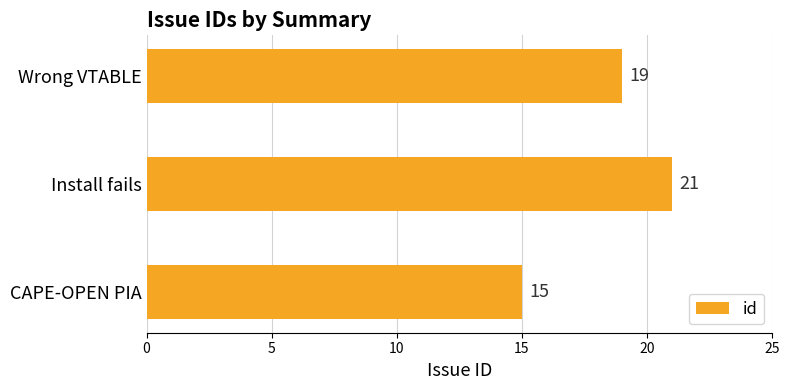

What is the ratio of the value at Install fails to the value at Wrong VTABLE?

1.1